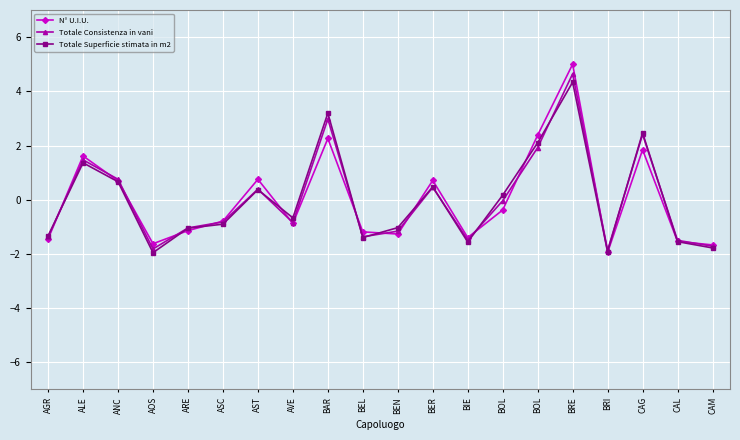

What is the value of the Totale Superficie stimata in m2 point at the 15th from the left?

0.2